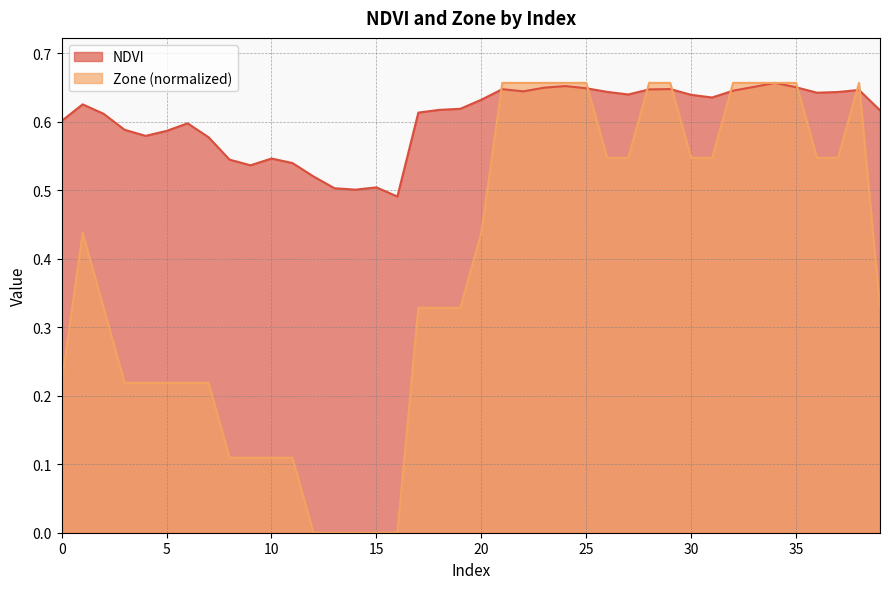

What is the total value across all series at 1?

1.1